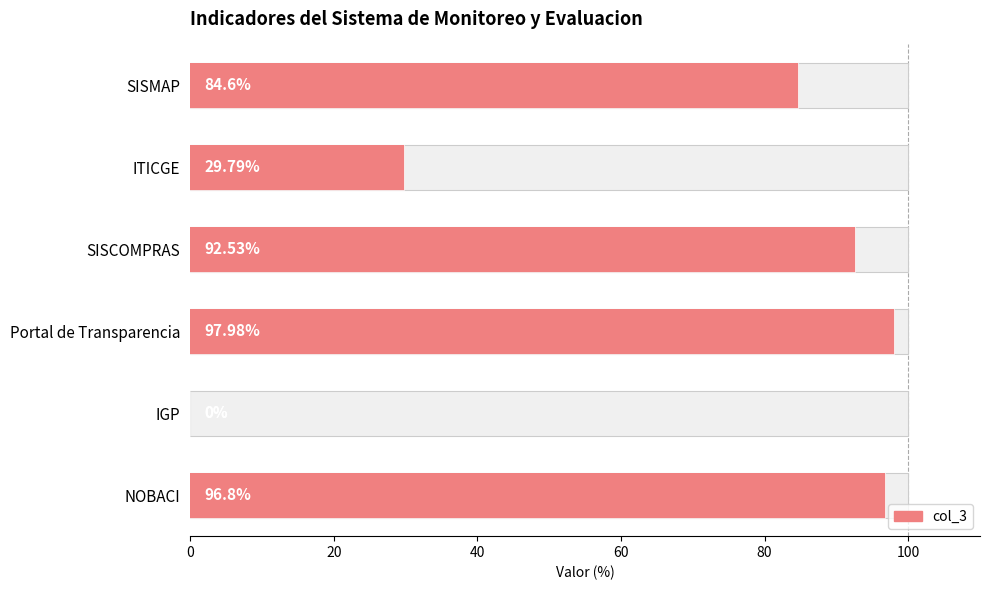

Reading left to right, transcribe all the data shown in this chart.

84.6	29.8	92.5	98.0	0.0	96.8